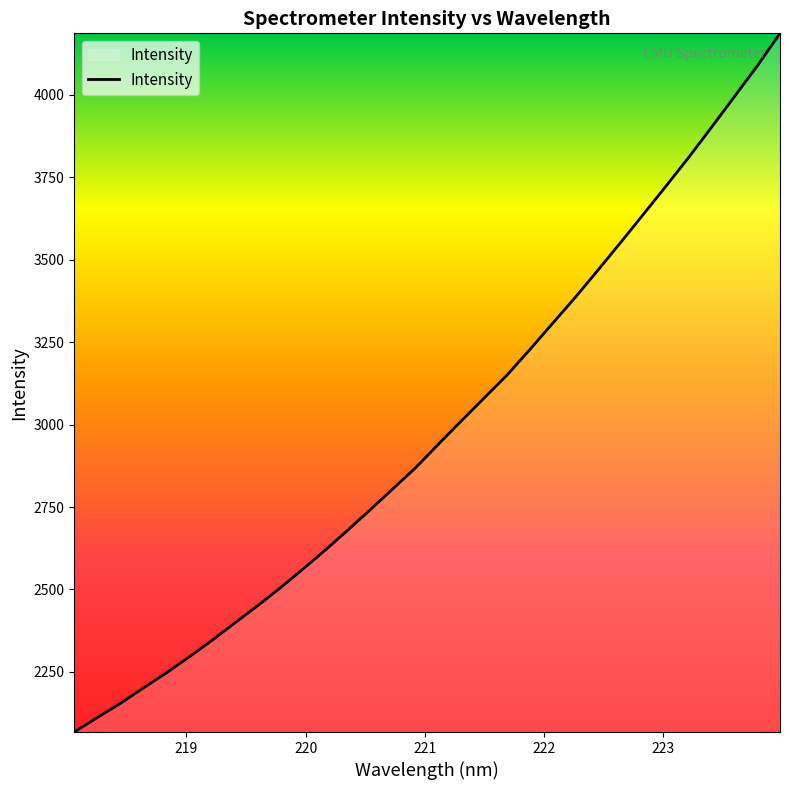

What is the difference between the maximum and minimum values?

2119.2